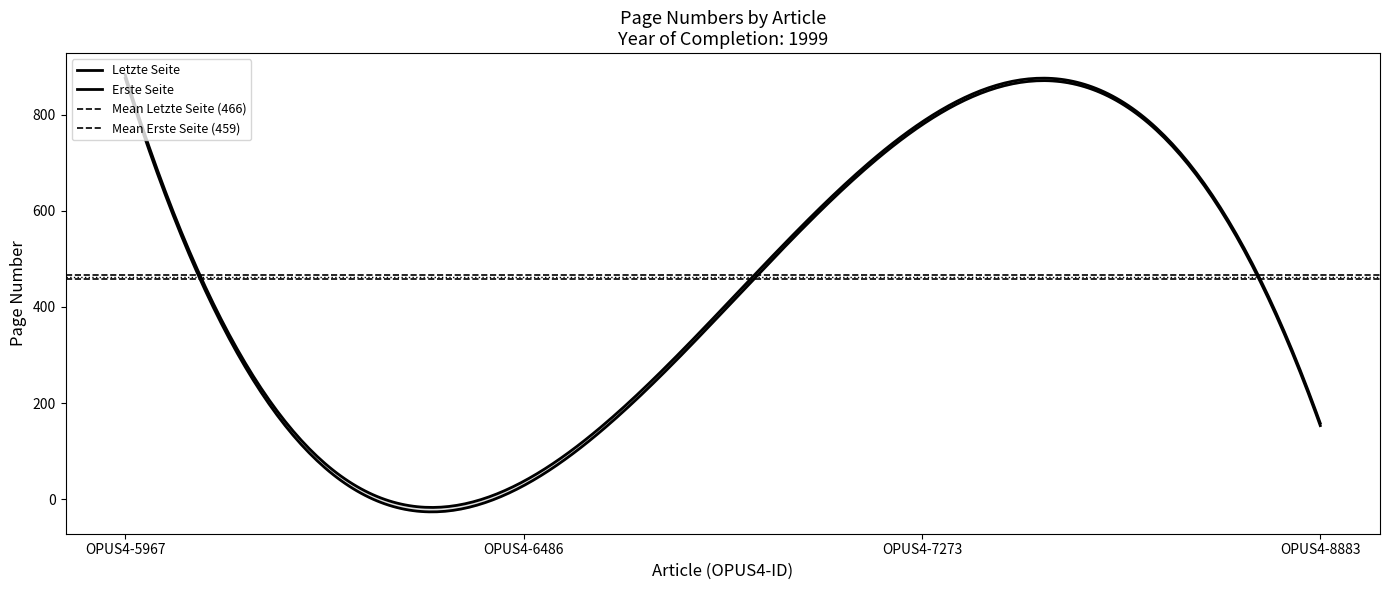

At how many categories does at least one series exceed 185?

2